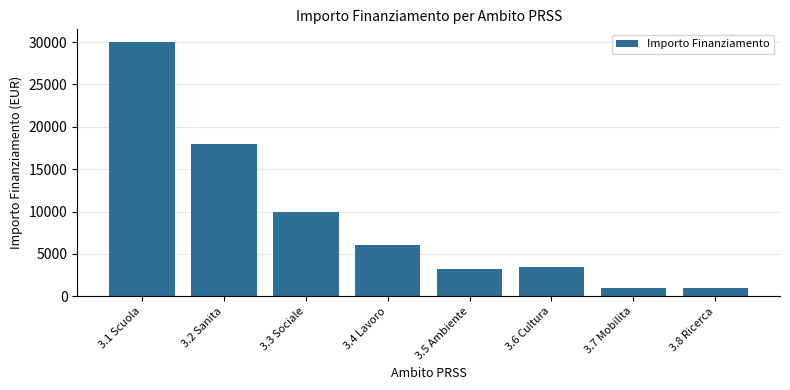

What is the label of the 1st bar from the left?

3.1 Scuola